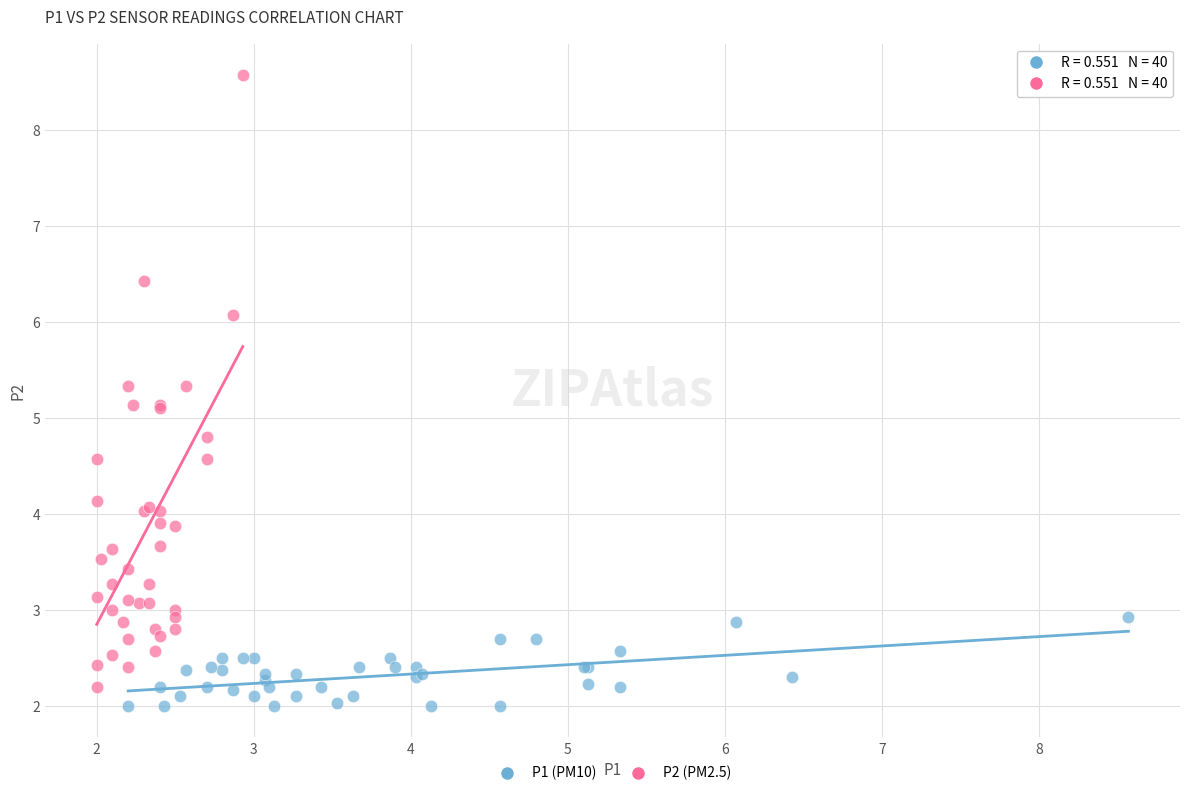

Which series has the largest Y range (max minus min)?

P2 (PM2.5)